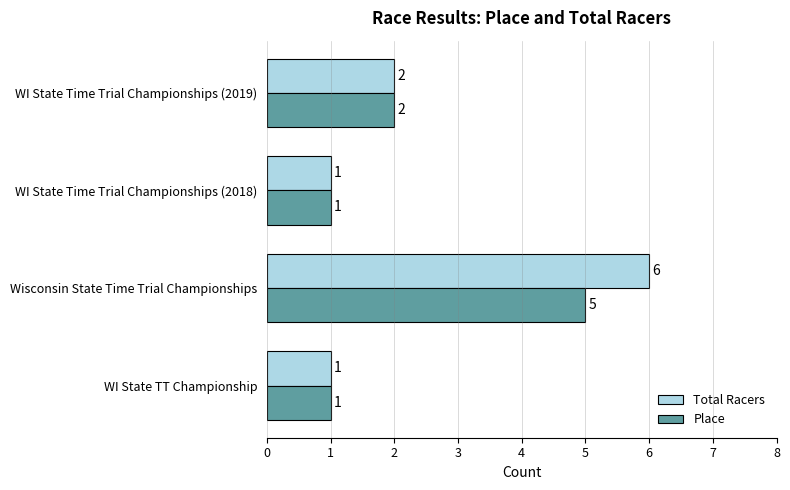

What is the sum of all Place values?

9